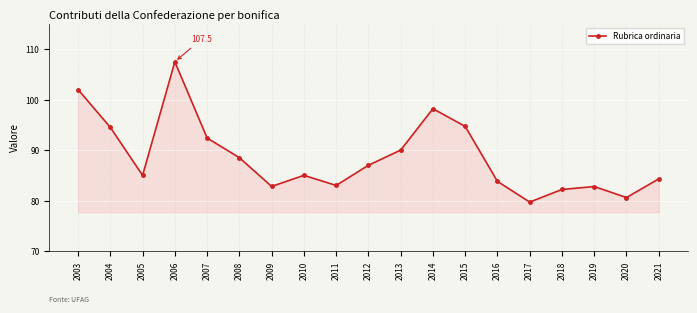

What is the change in value from 2006 to 2021?

-23.2